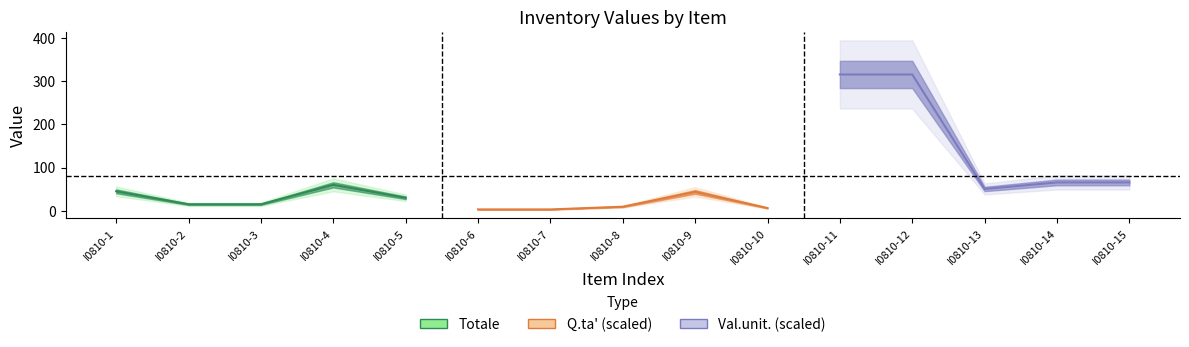

How many lines are shown in the chart?

3